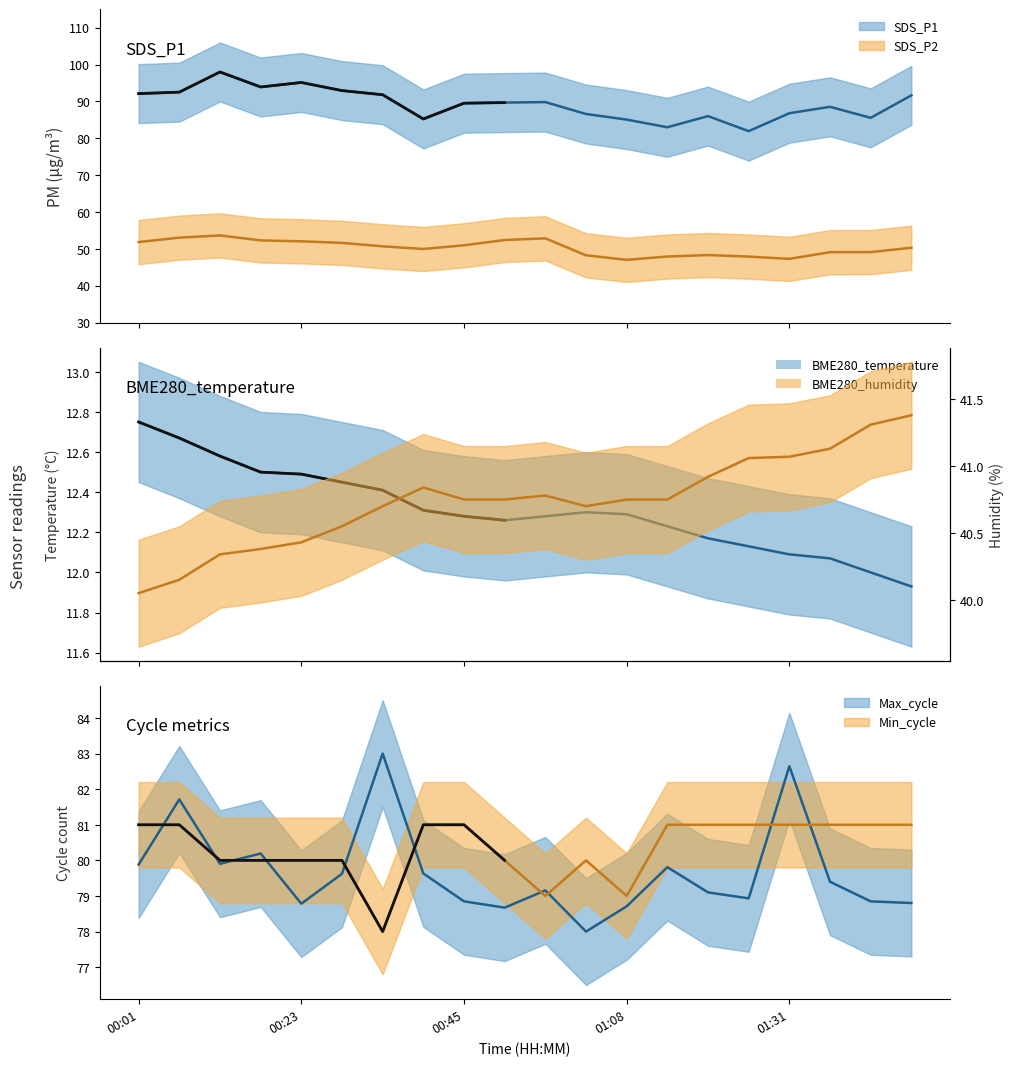

What is the difference between the second highest and minimum values in the BME280_temperature series?

0.7